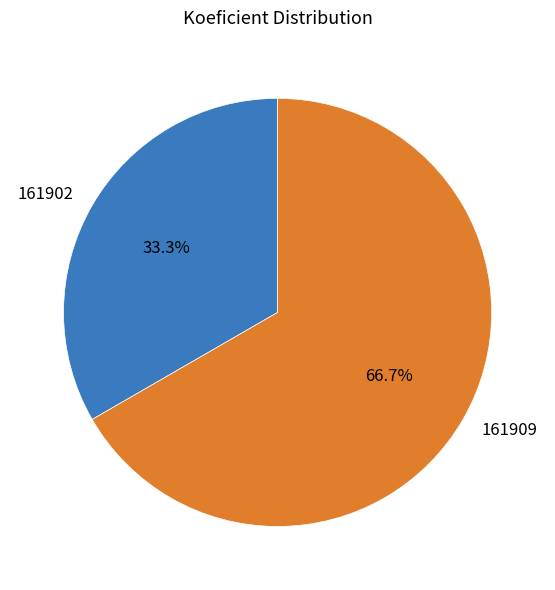

To the nearest percent, what portion does 161909 represent?

67%